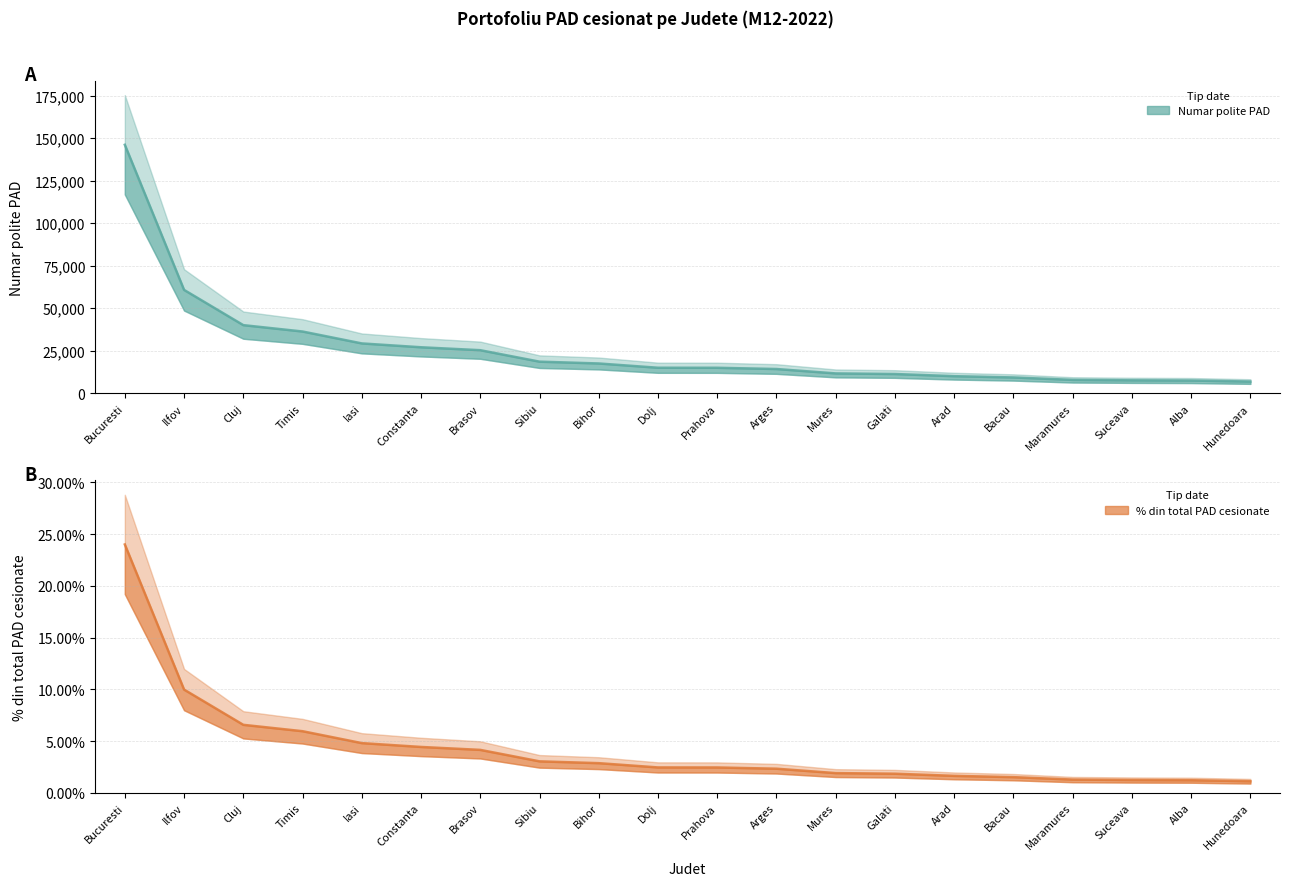

What are all the series names shown in the legend?

Numar polite PAD, % din total PAD cesionate